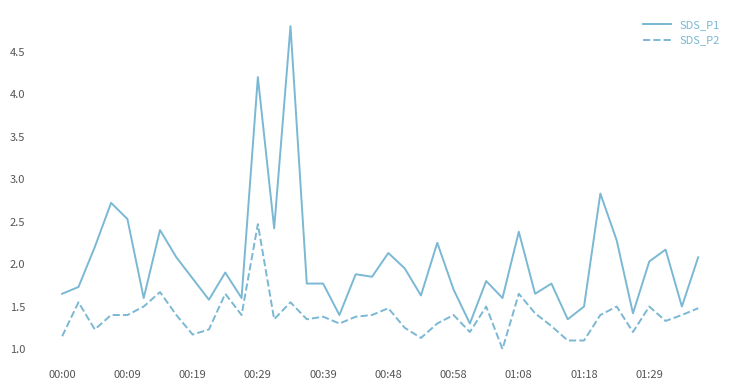

Which series has the widest spread of values?

SDS_P1